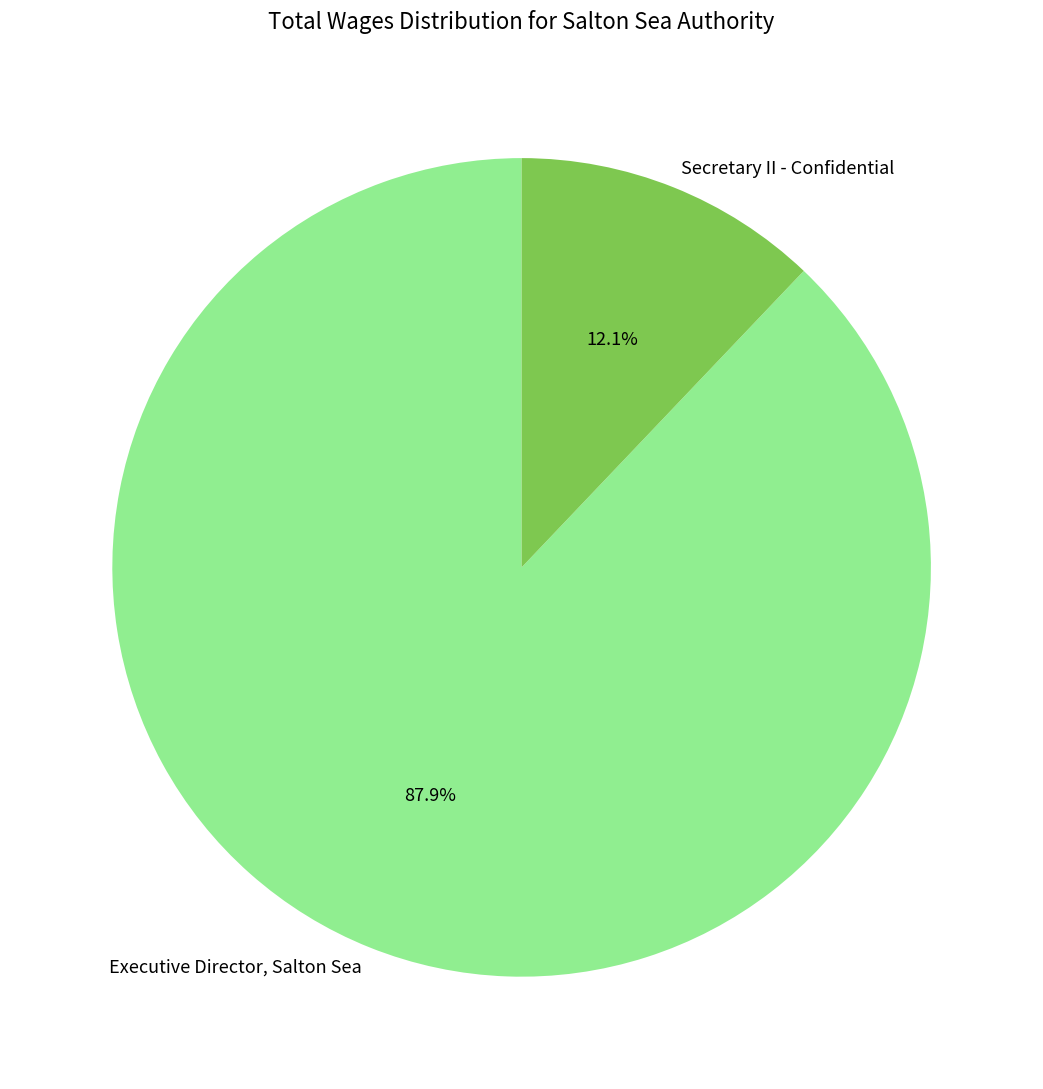

To the nearest percent, what is the difference between the largest and smallest slice percentages?

76%